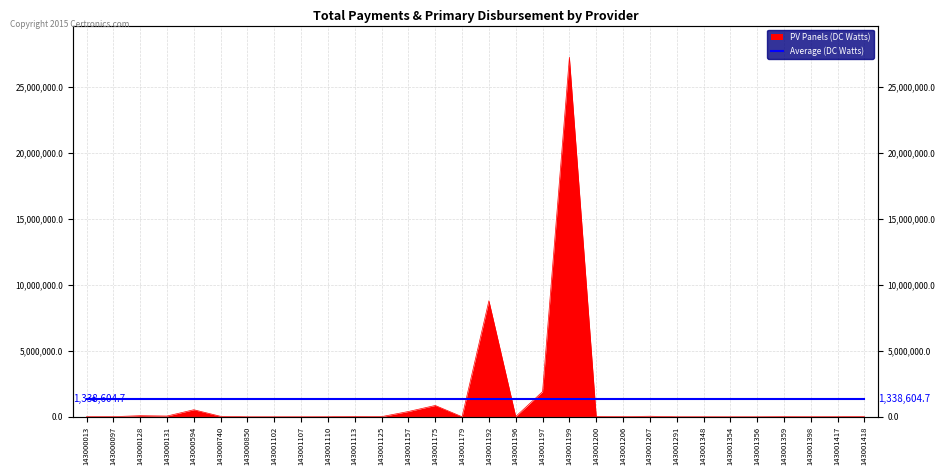

How many data points does each series have?

30